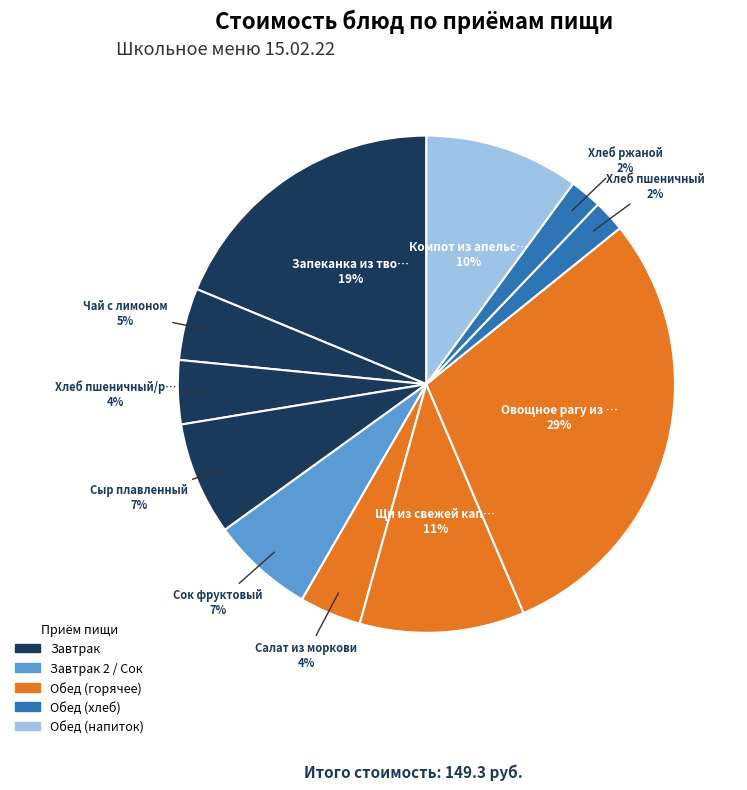

Which category has the biggest portion of the pie?

Овощное рагу из говядины